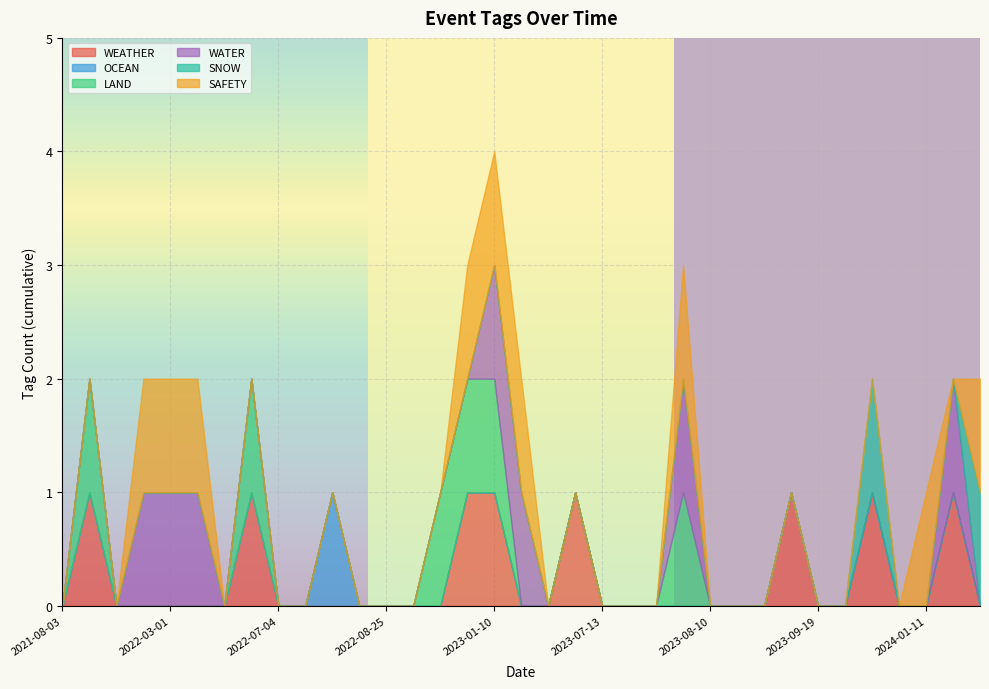

What is the maximum value for SAFETY?

1